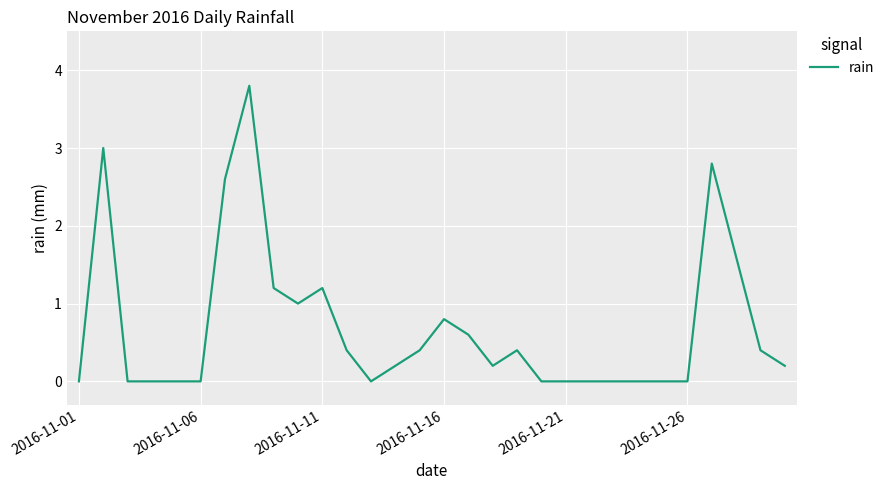

What is the maximum value shown in the chart?

3.8